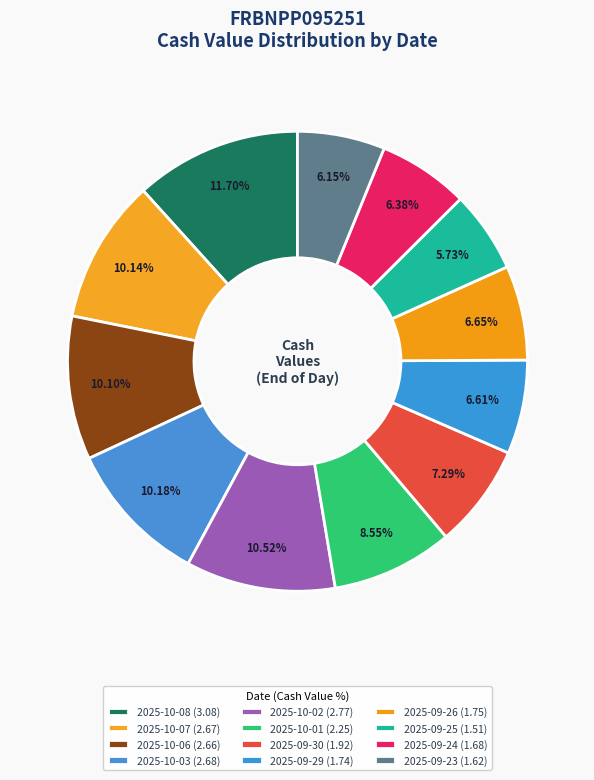

Count the number of slices in the pie.

12